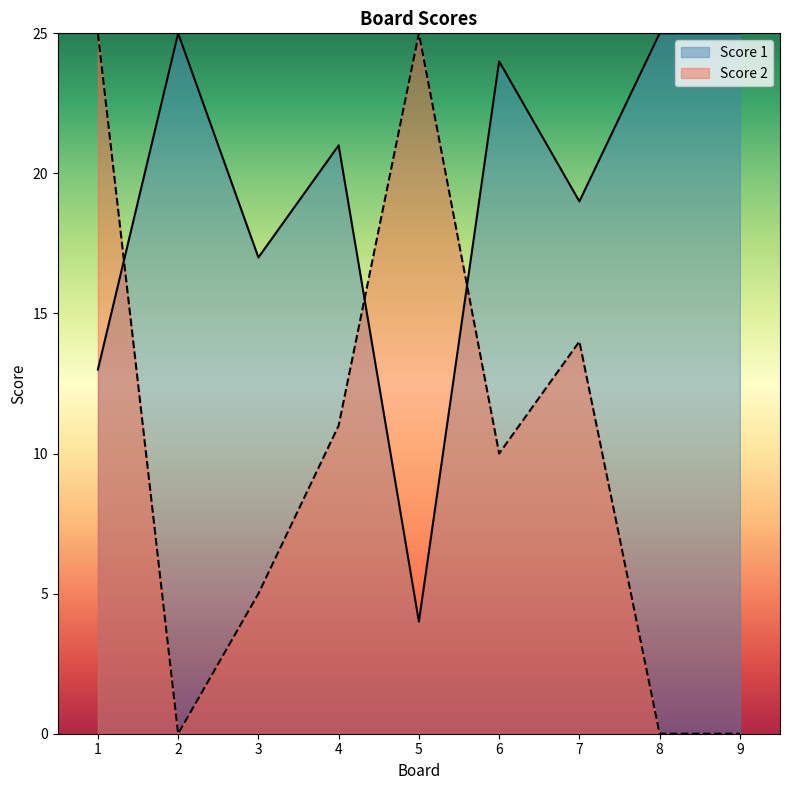

What is the total value across all series at 4?

32